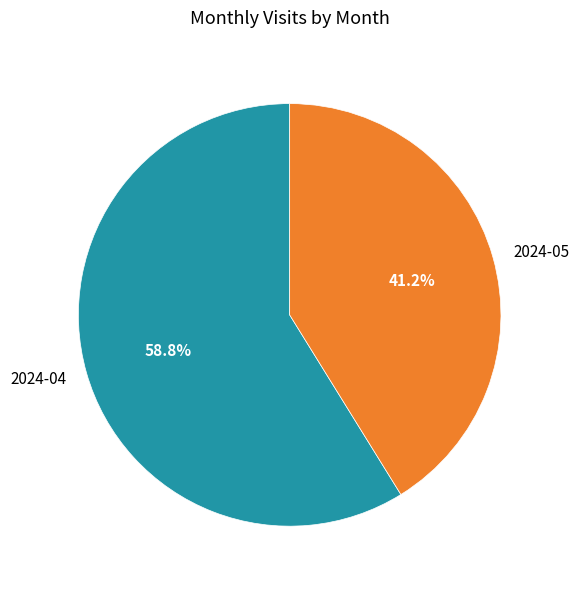

Does 2024-05 account for over 50% of the chart?

No